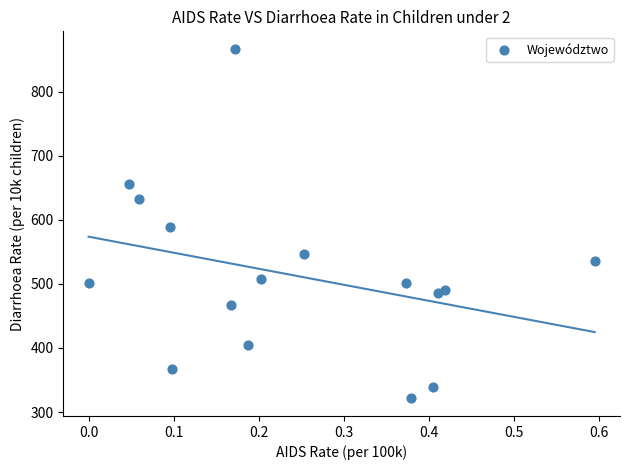

What is the range of X values (max minus min)?

0.6